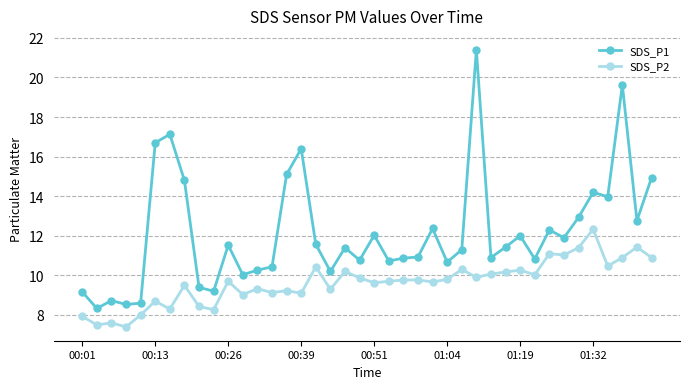

True or false: SDS_P1 has more than 0 interior local peaks.

True